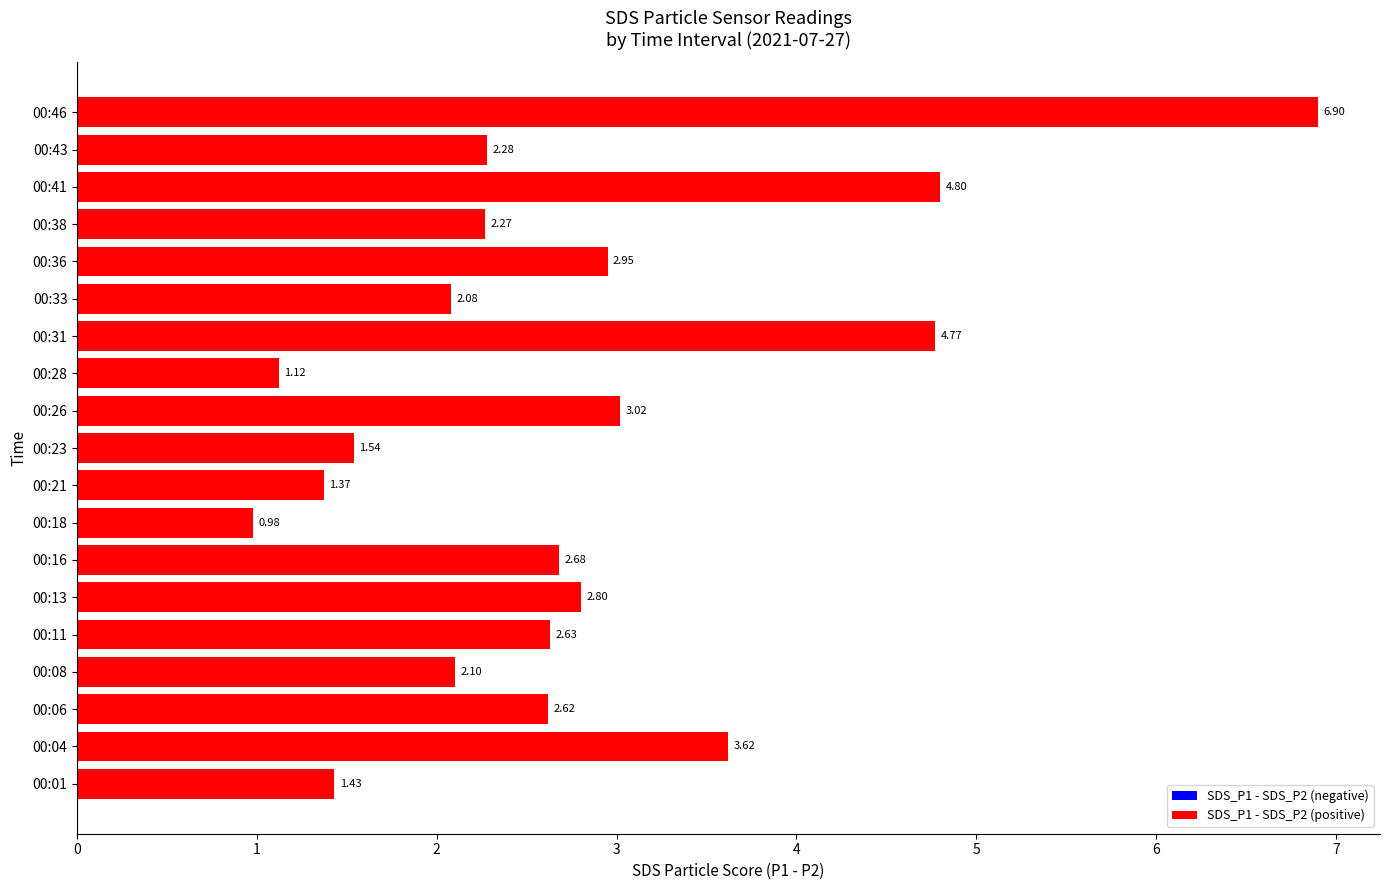

List the labels in order of value, largest first.

00:46, 00:41, 00:31, 00:04, 00:26, 00:36, 00:13, 00:16, 00:11, 00:06, 00:43, 00:38, 00:08, 00:33, 00:23, 00:01, 00:21, 00:28, 00:18